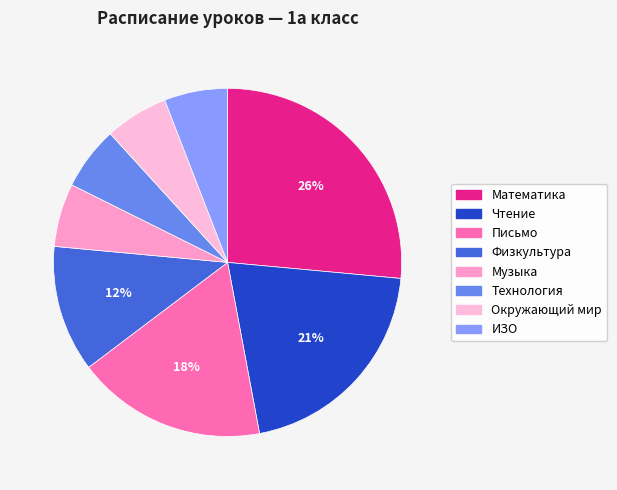

Which slice is the smallest?

Музыка